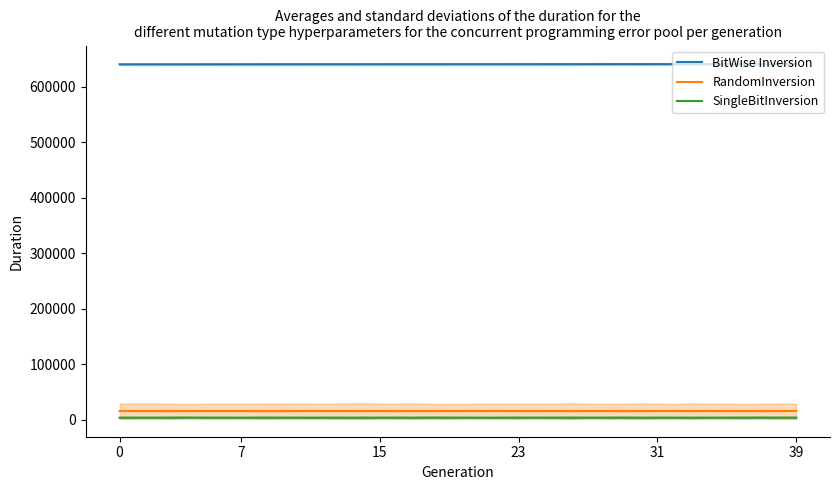

How many lines are shown in the chart?

3